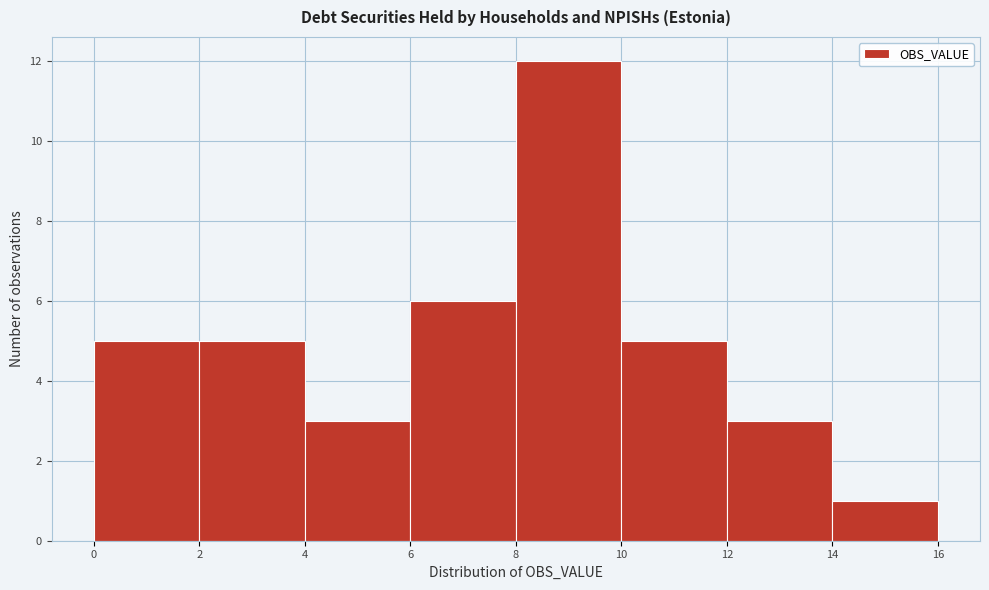

Reading left to right, list every bar in this chart as the range it spans on the x-axis followed by its height. The values are not printed on the chart, so give them approximately, as read against the axis.

0 to 2: 5
2 to 4: 5
4 to 6: 3
6 to 8: 6
8 to 10: 12
10 to 12: 5
12 to 14: 3
14 to 16: 1